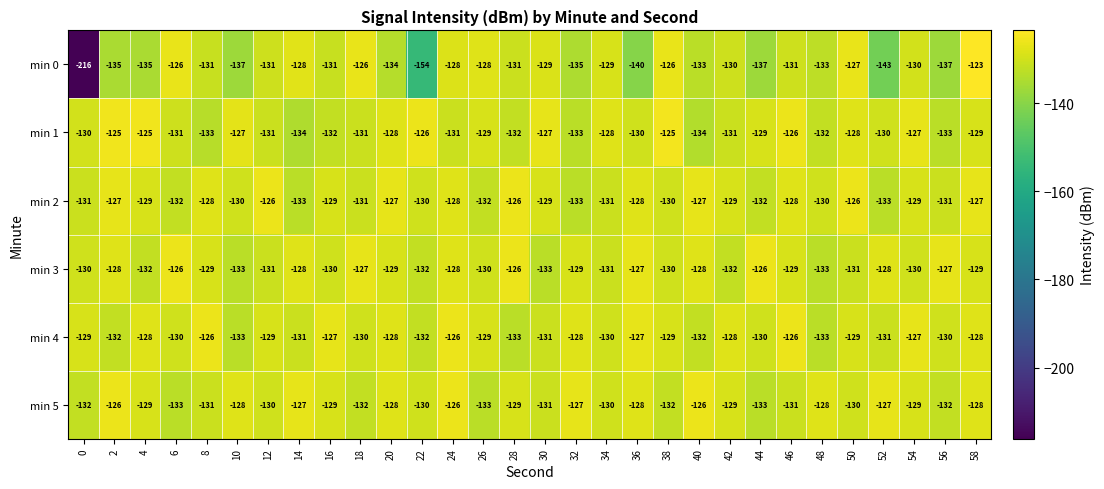

What is the maximum value shown in the chart?

-123